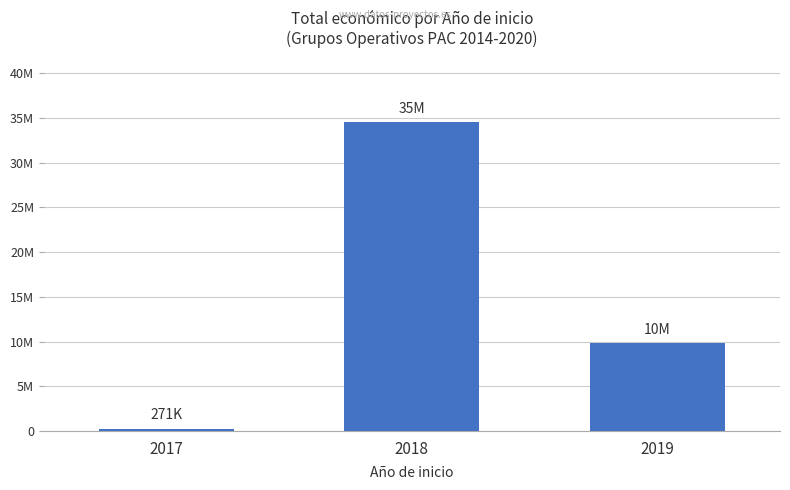

Is it true that the value at 2019 is 13613490?

False